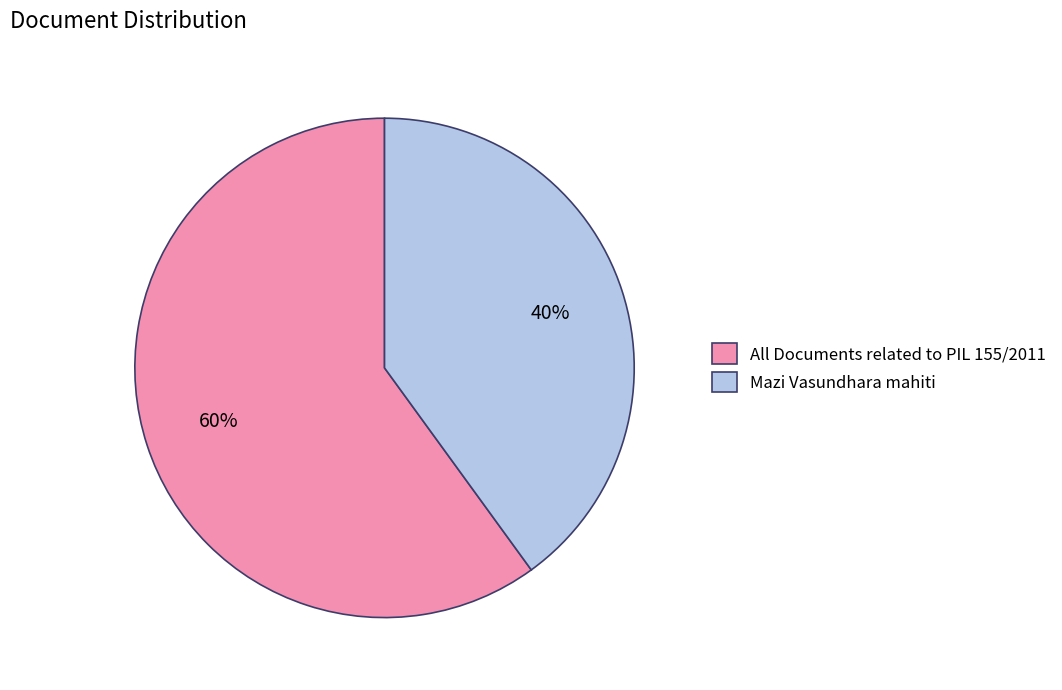

Is Mazi Vasundhara mahiti the majority of the pie?

No